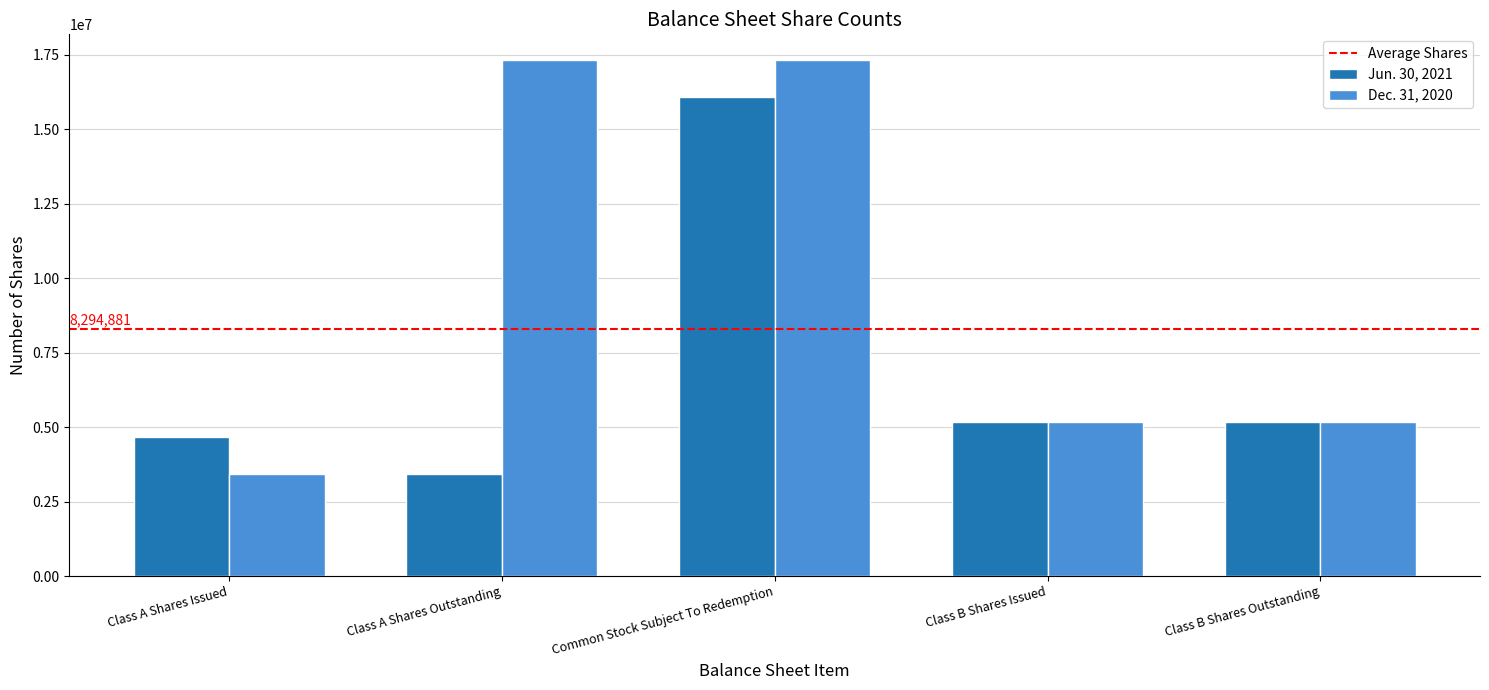

List the series in order of their peak value, lowest first.

Jun. 30, 2021, Dec. 31, 2020